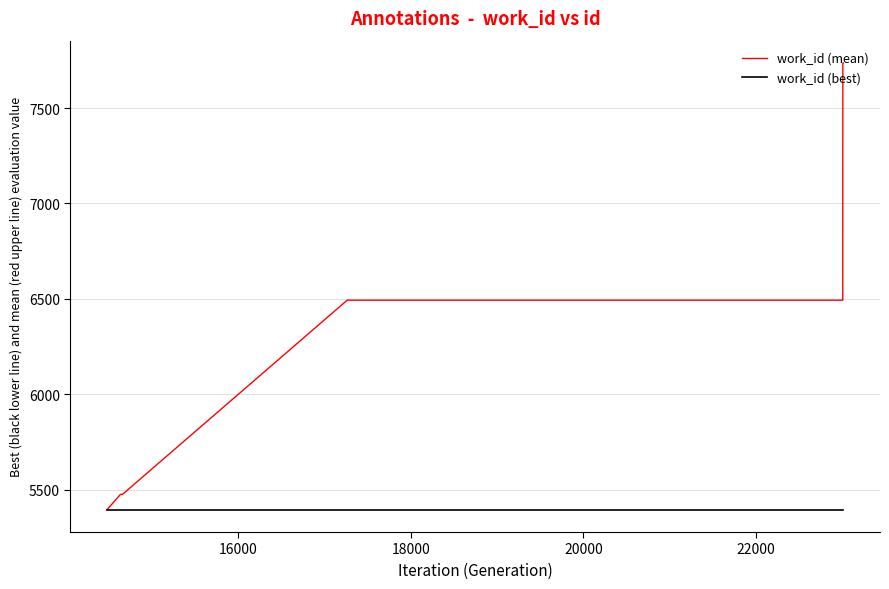

List the series in order of their overall mean, highest first.

work_id (mean), work_id (best)